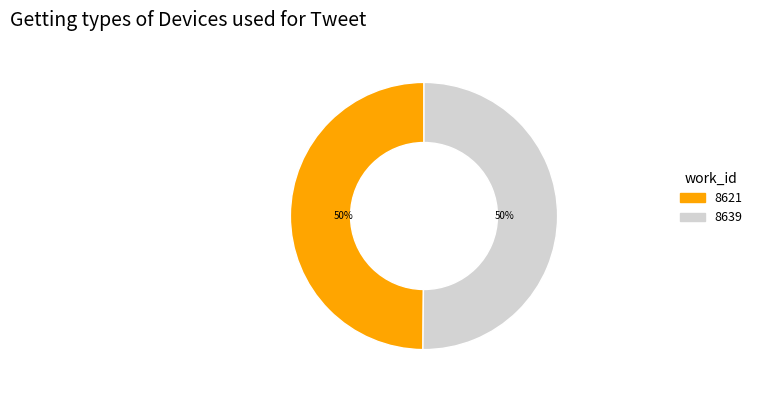

The 8639 slice represents 50% of the pie. True or false?

True